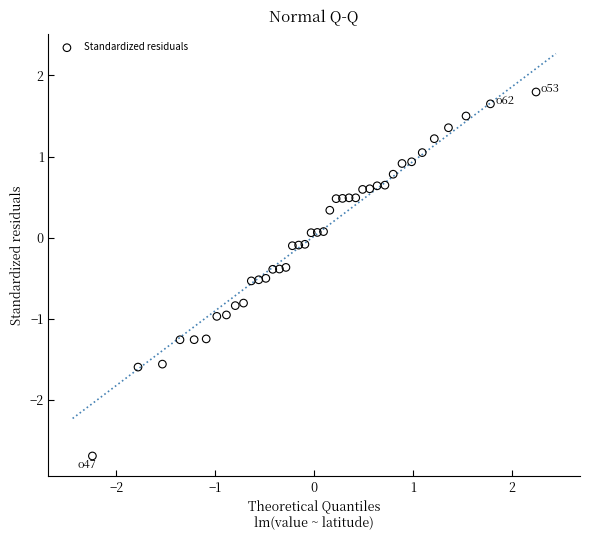

What is the range of X values (max minus min)?

4.5